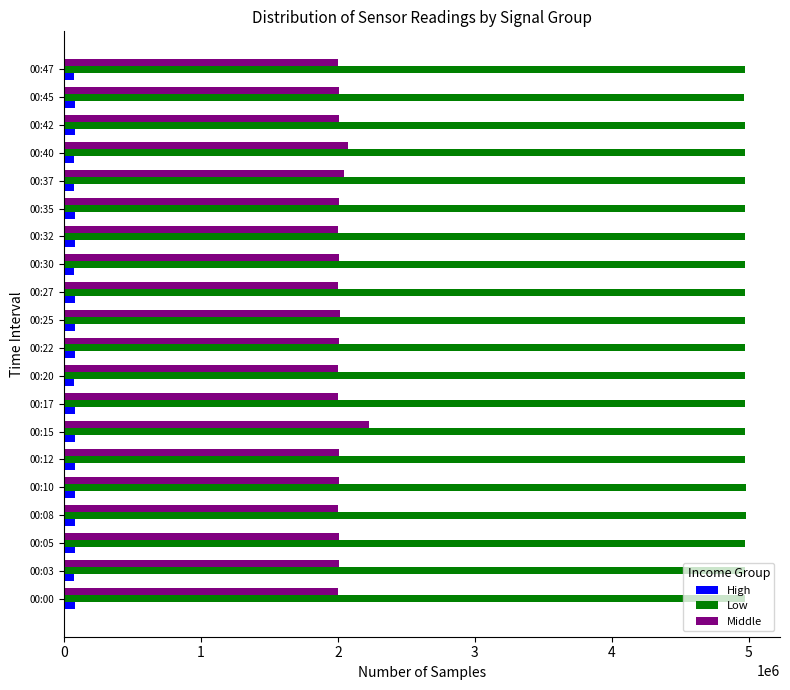

How many values in the Middle series are below 2005400?

10